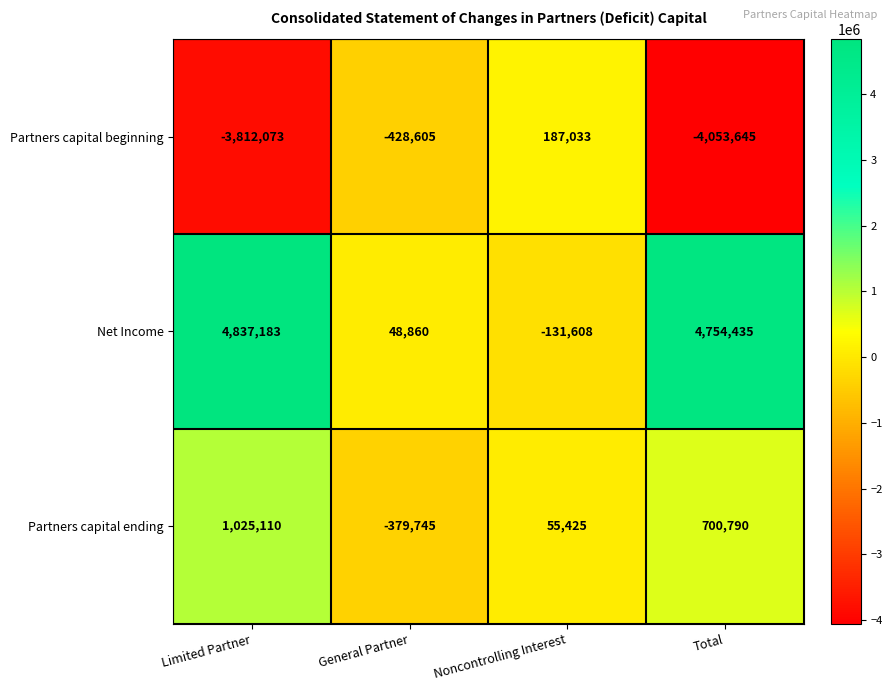

Which series changed the most between Limited Partner and Noncontrolling Interest?

Net Income